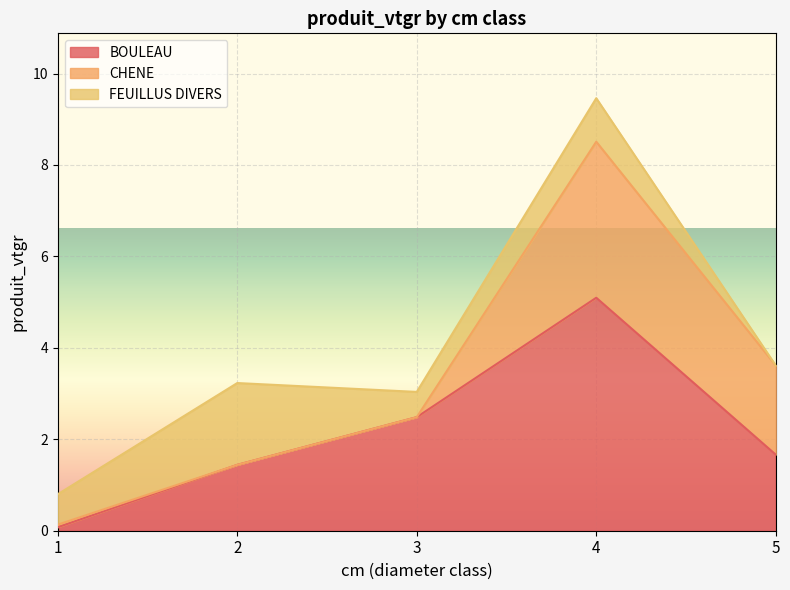

What are all the series names shown in the legend?

BOULEAU, CHENE, FEUILLUS DIVERS